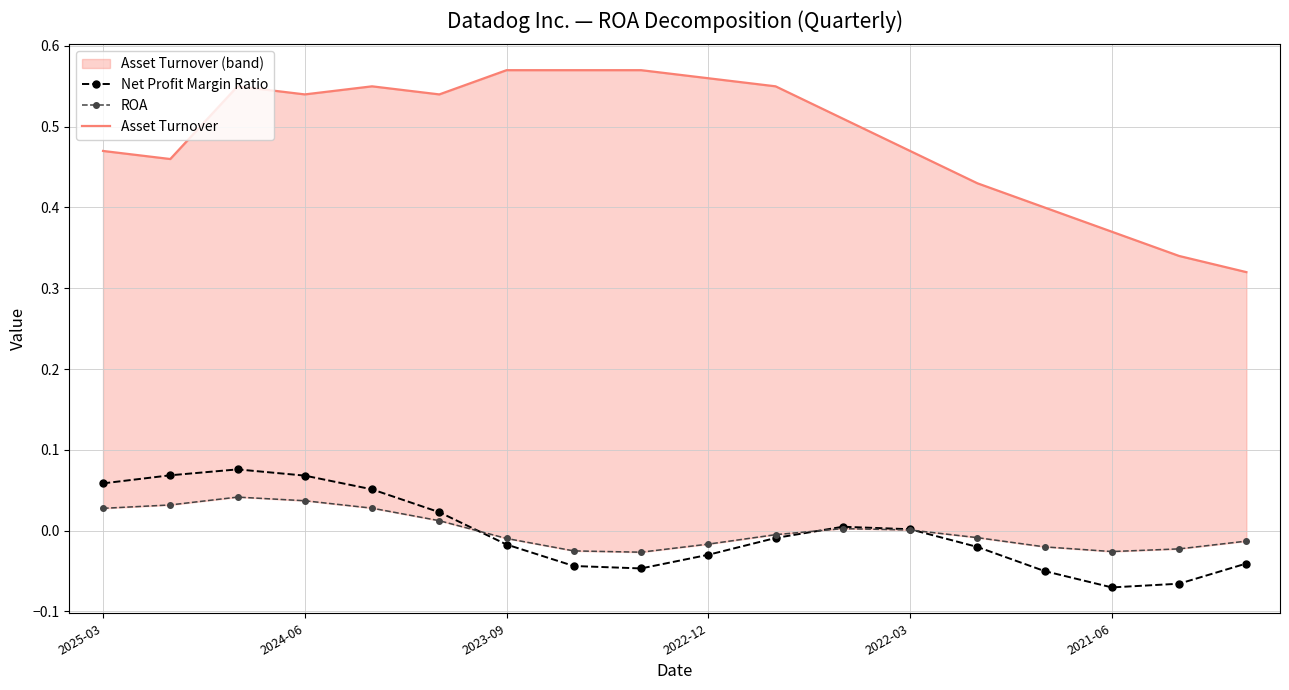

Is it true that Net Profit Margin Ratio equals -0.0 at 2021-06?

False